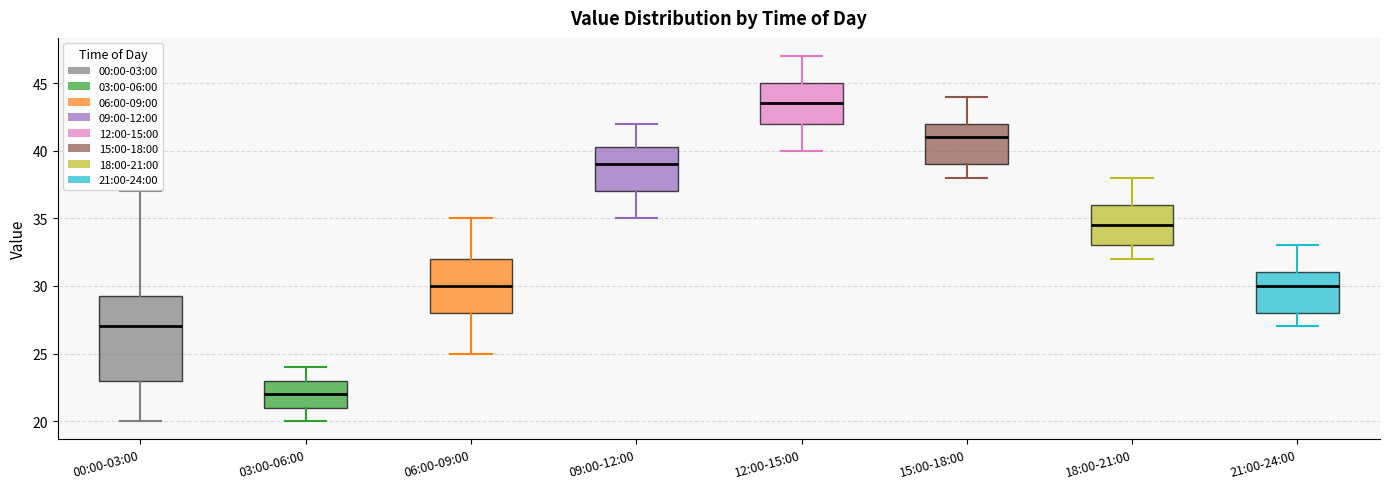

Reading left to right, read every box against the y-axis: the position of its median line, the range the box covers, and the ends of its whiskers. The values are not printed on the chart, so give them approximately, as read against the axis.

00:00-03:00: median 27.0, box 23.0 to 29.5, whiskers 20.0 to 37.0
03:00-06:00: median 22.0, box 21.0 to 23.0, whiskers 20.0 to 24.0
06:00-09:00: median 30.0, box 28.0 to 32.0, whiskers 25.0 to 35.0
09:00-12:00: median 39.0, box 37.0 to 40.5, whiskers 35.0 to 42.0
12:00-15:00: median 43.5, box 42.0 to 45.0, whiskers 40.0 to 47.0
15:00-18:00: median 41.0, box 39.0 to 42.0, whiskers 38.0 to 44.0
18:00-21:00: median 34.5, box 33.0 to 36.0, whiskers 32.0 to 38.0
21:00-24:00: median 30.0, box 28.0 to 31.0, whiskers 27.0 to 33.0